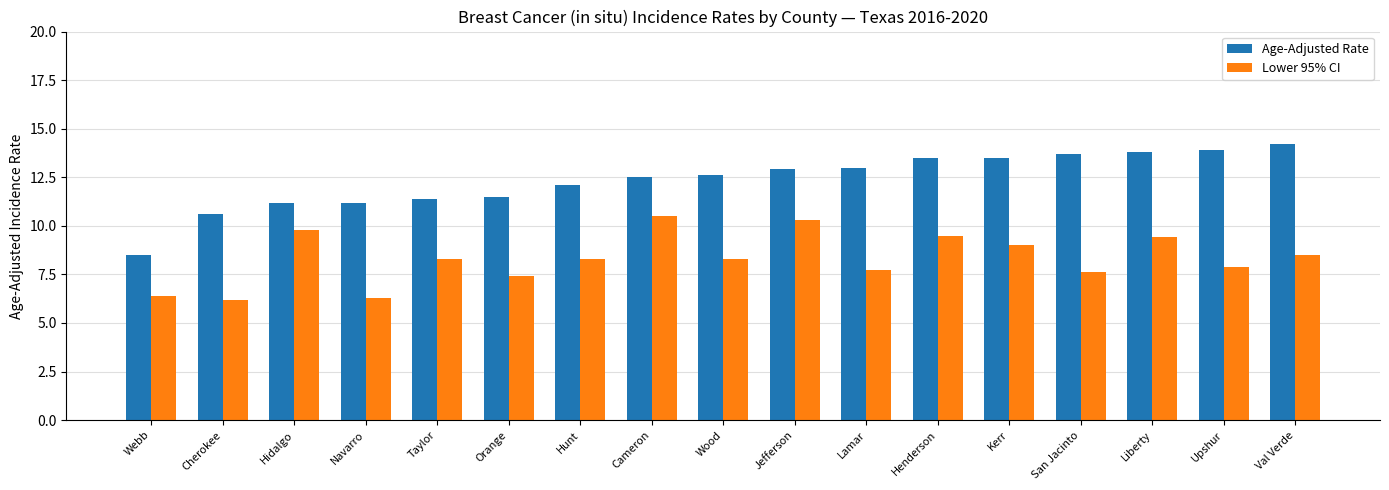

At how many categories does at least one series exceed 12?

11